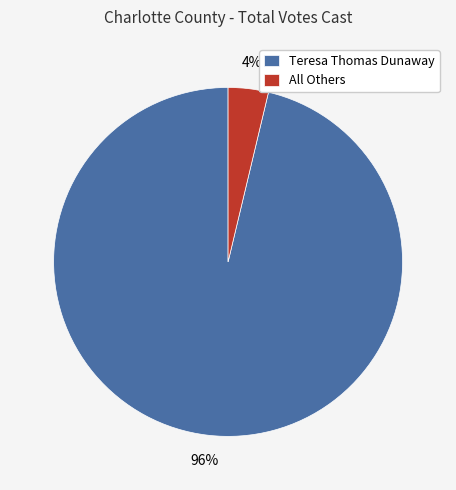

How many segments does this pie chart have?

2